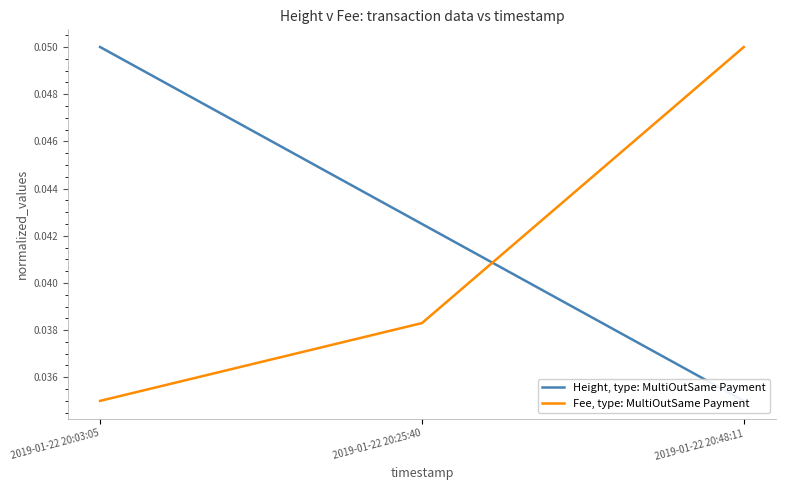

What is the maximum value for Fee, type: MultiOutSame Payment?

0.1